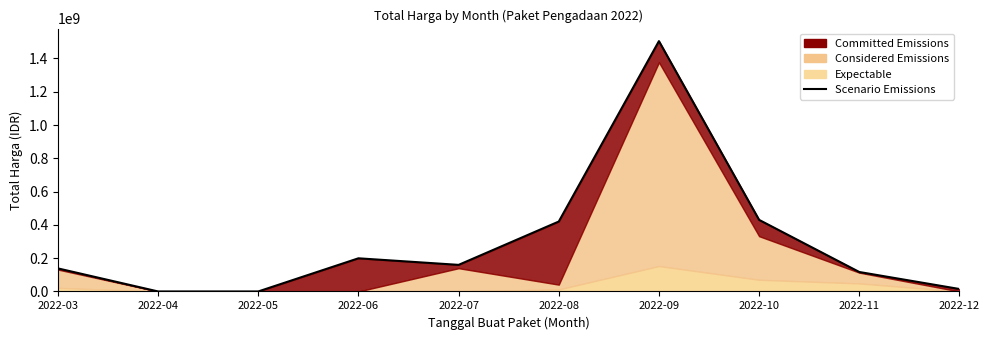

Reading right to left, extract all data points from this chart.

2022-12=14750000	2022-11=116965000	2022-10=430118150	2022-09=1504159000	2022-08=420075000	2022-07=159750000	2022-06=199200000	2022-05=0	2022-04=0	2022-03=138556990